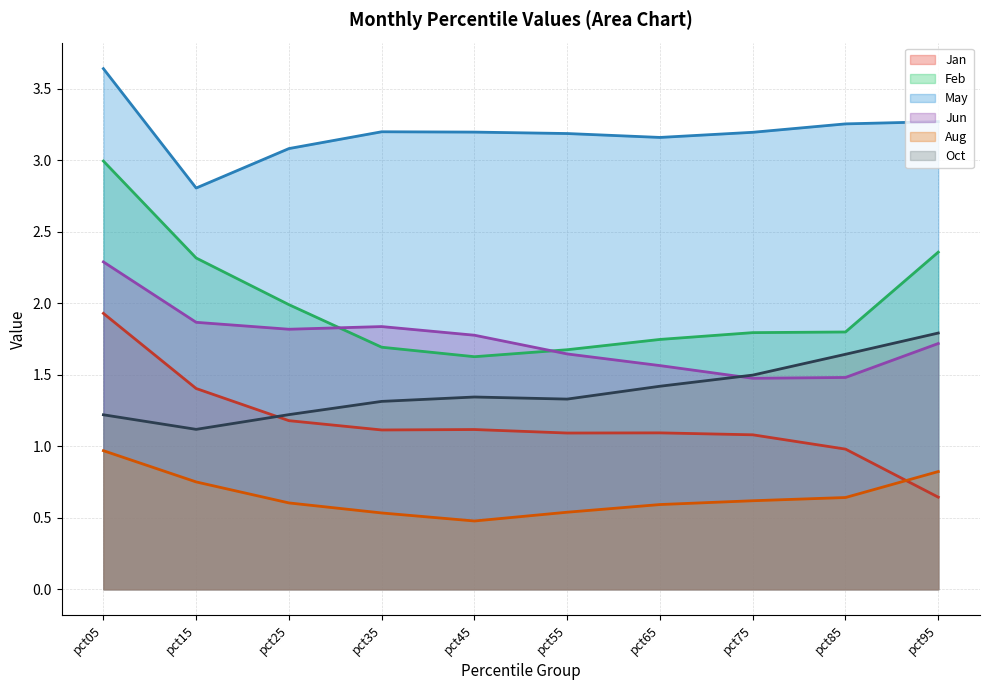

How many data points in May are less than 3?

1